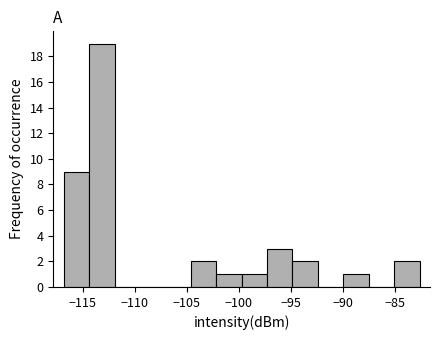

How tall is the bar that spans -102.0 to -99.5 on the x-axis? Neither the bar edges nor the heights are printed on the chart, so give them approximately, as read against the axes.

1